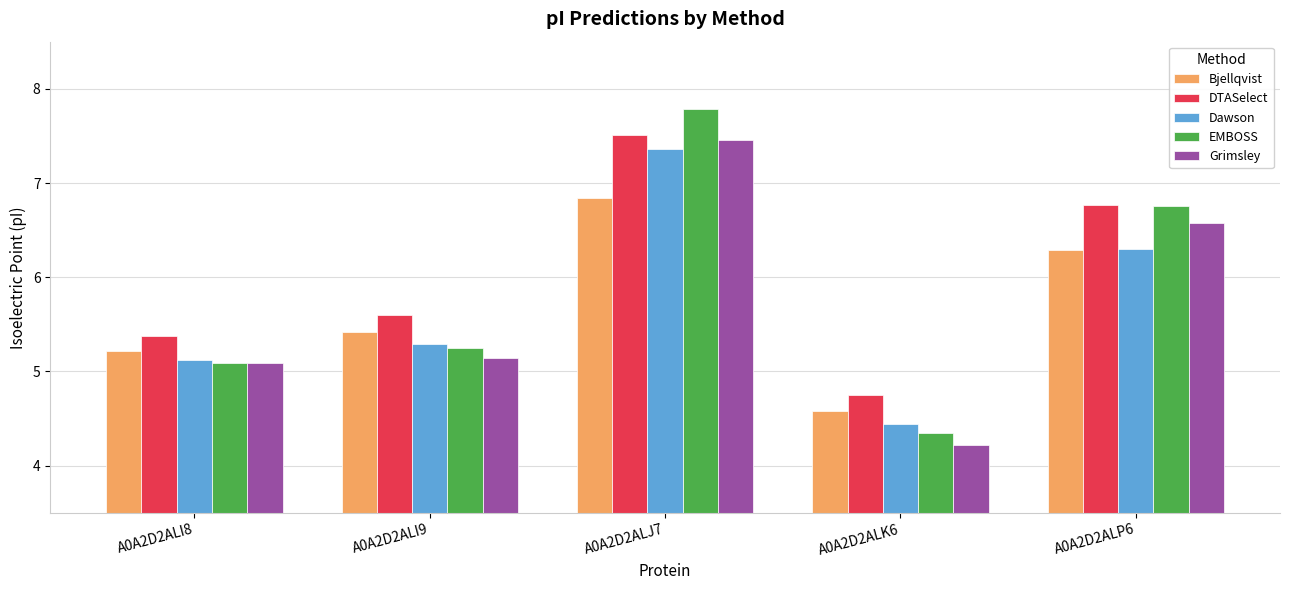

What is the difference between the highest and lowest values at A0A2D2ALI8?

0.3